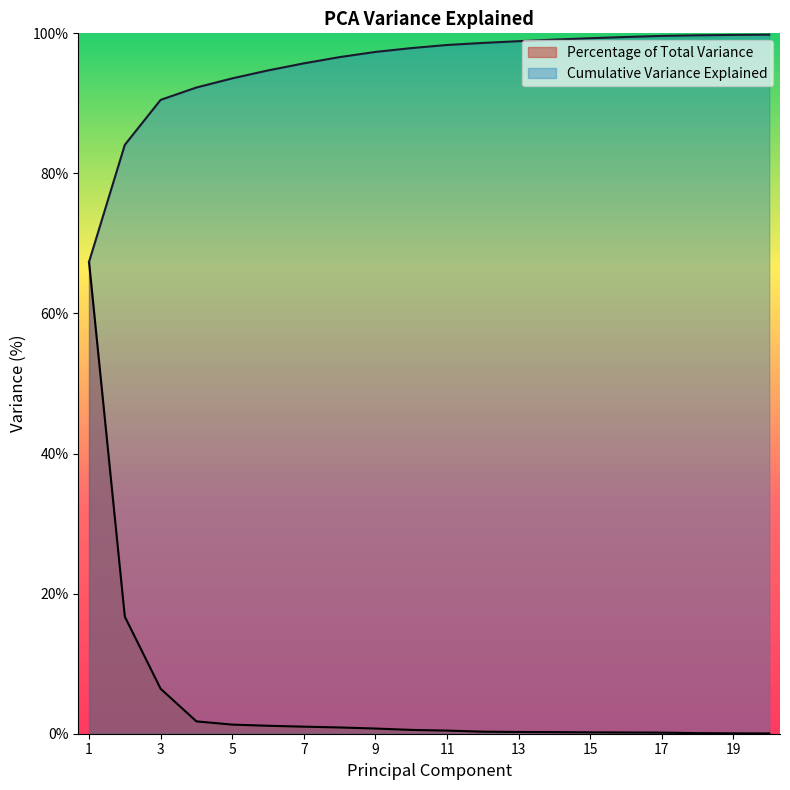

What is the value of the Percentage of Total Variance point at the 1st from the left?

67.4